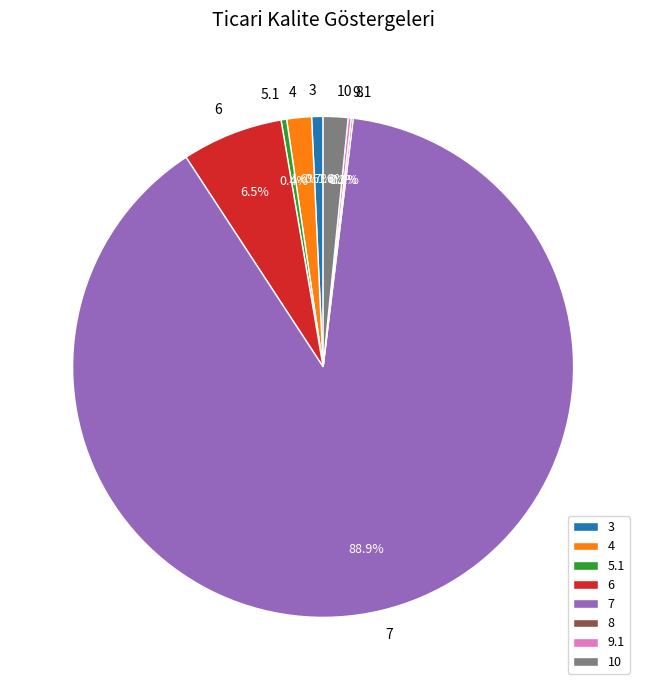

Which category has the biggest portion of the pie?

7